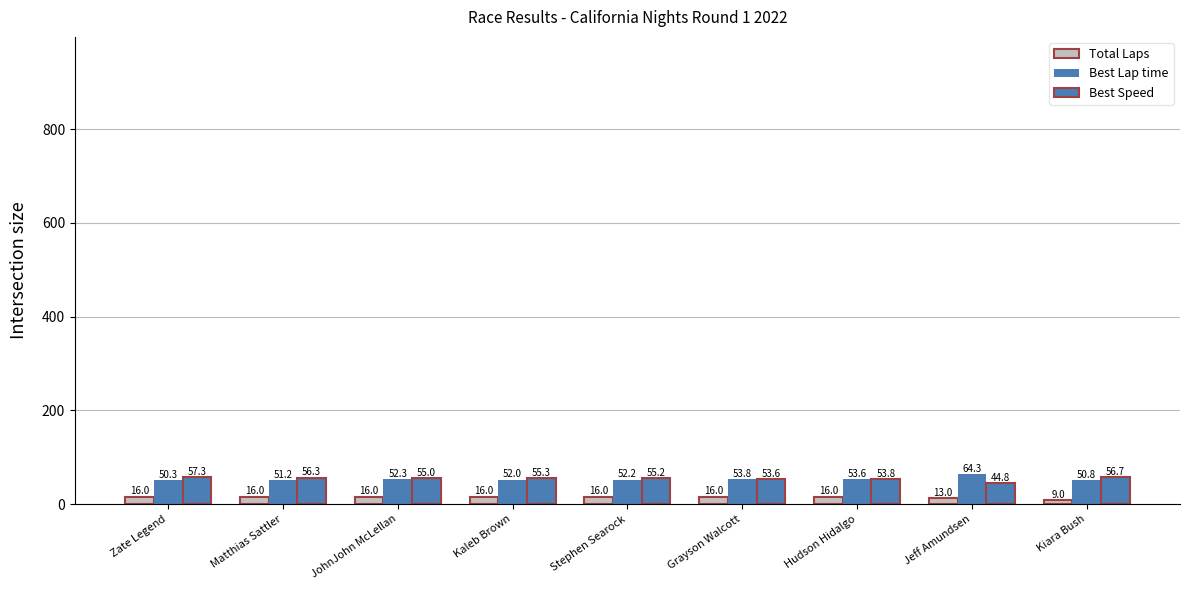

How many groups of bars are there?

9